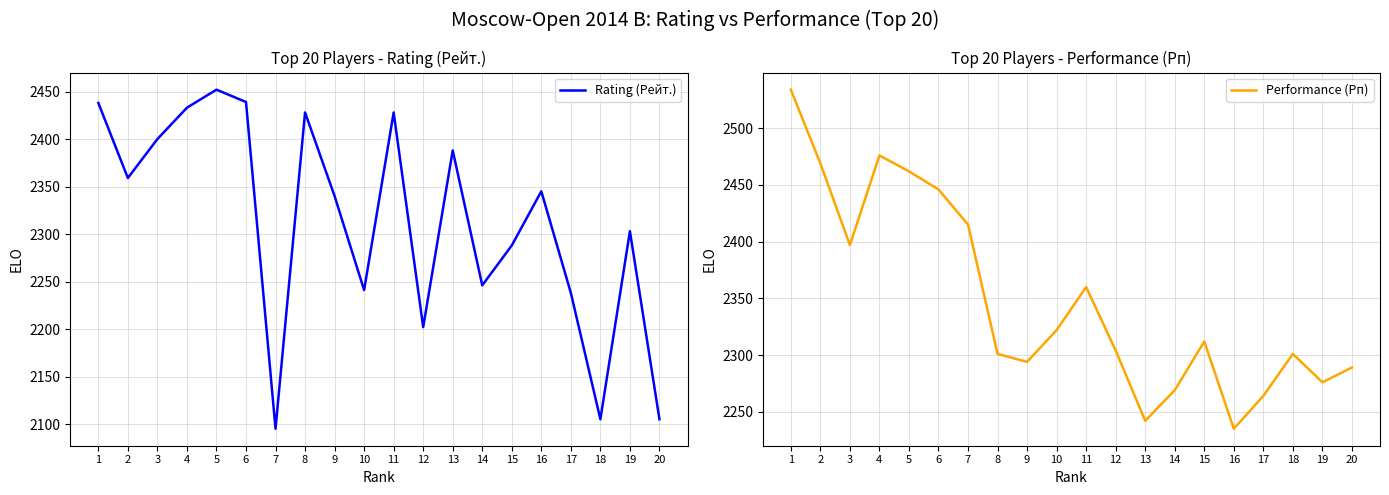

True or false: Performance (Рп) has a value of 2312 at 15.

True